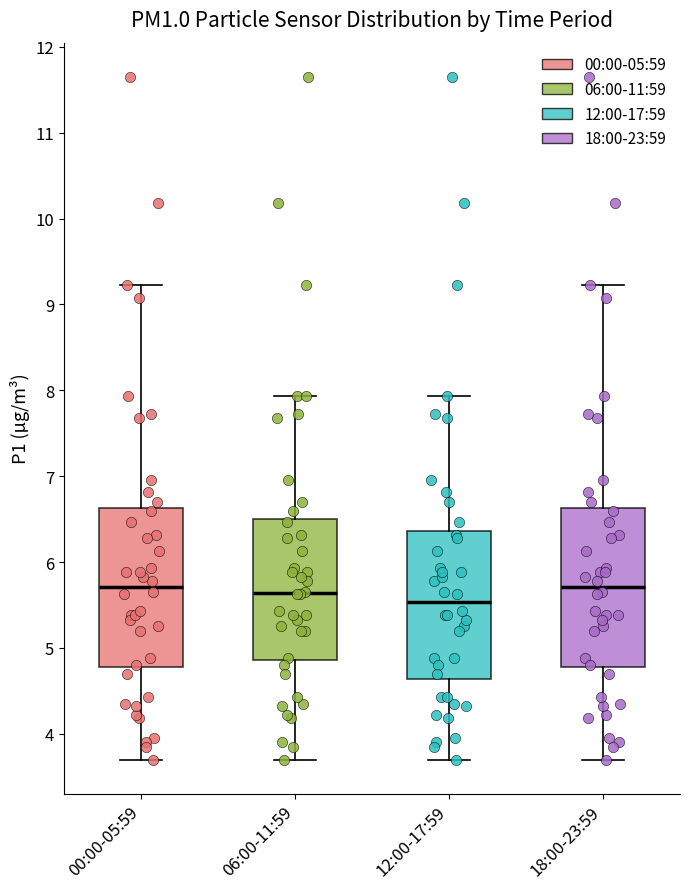

Which box's median line is the lowest?

12:00-17:59